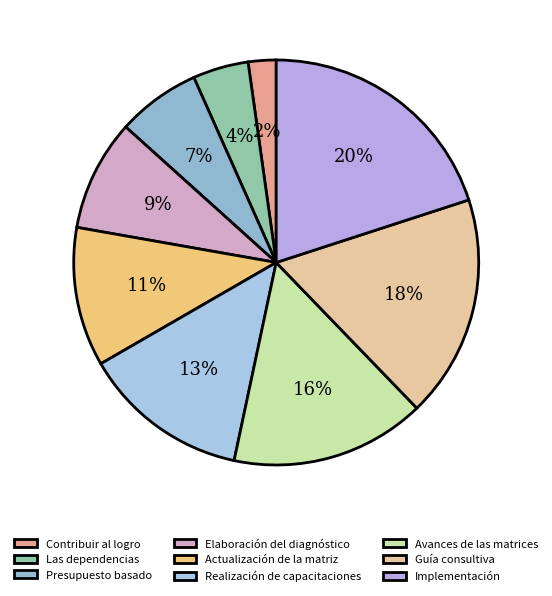

To the nearest percent, what is the average slice percentage?

11%